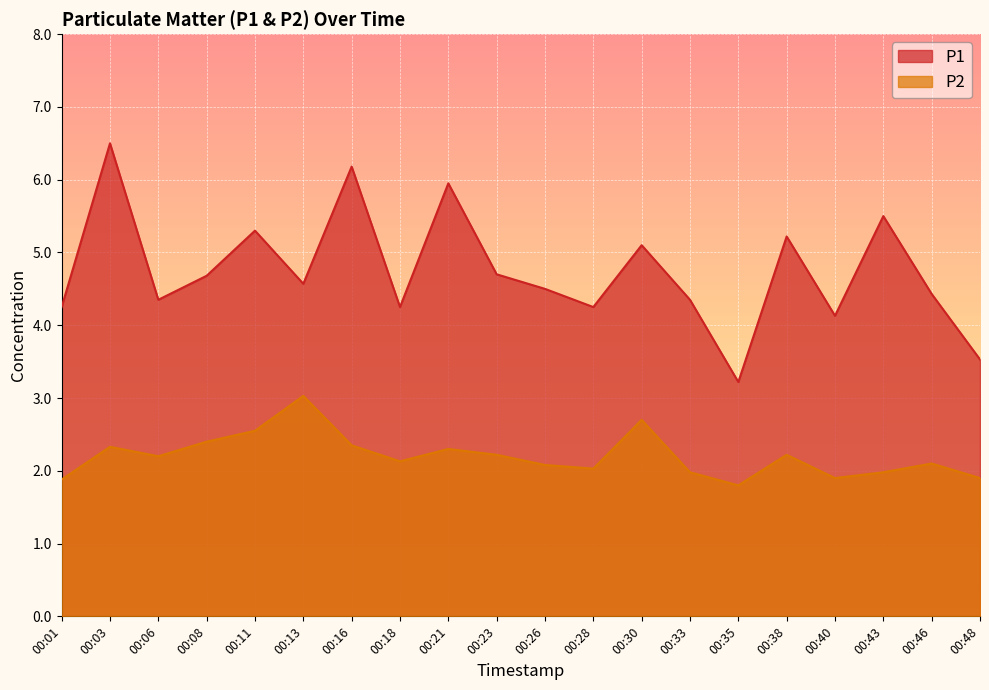

At which label does P2 reach its peak?

00:13